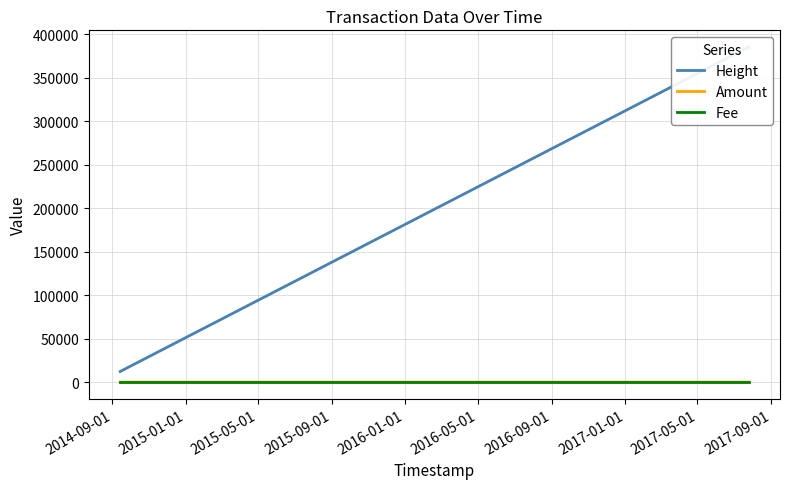

Reading left to right, extract all data points from this chart.

Height: 12235	383665	384149	384262	384681	385163	385446
Amount: 2	0	0	0	0	0	0
Fee: 1	1	1	1	1	1	1